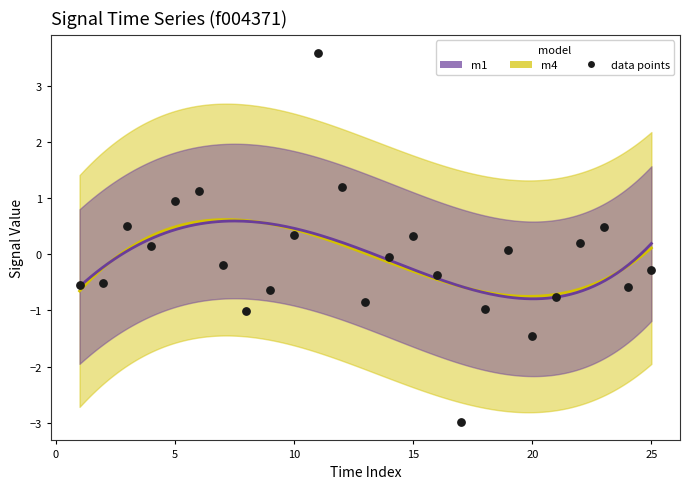

What is the range of Y values (max minus min)?

6.6